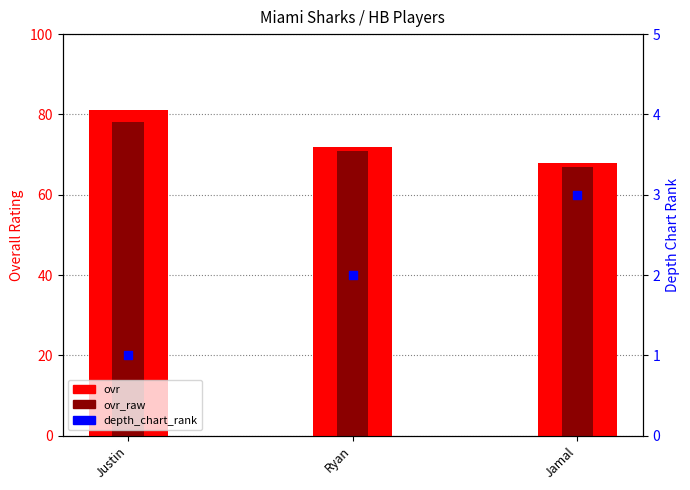

Which series contains the highest Y value?

ovr